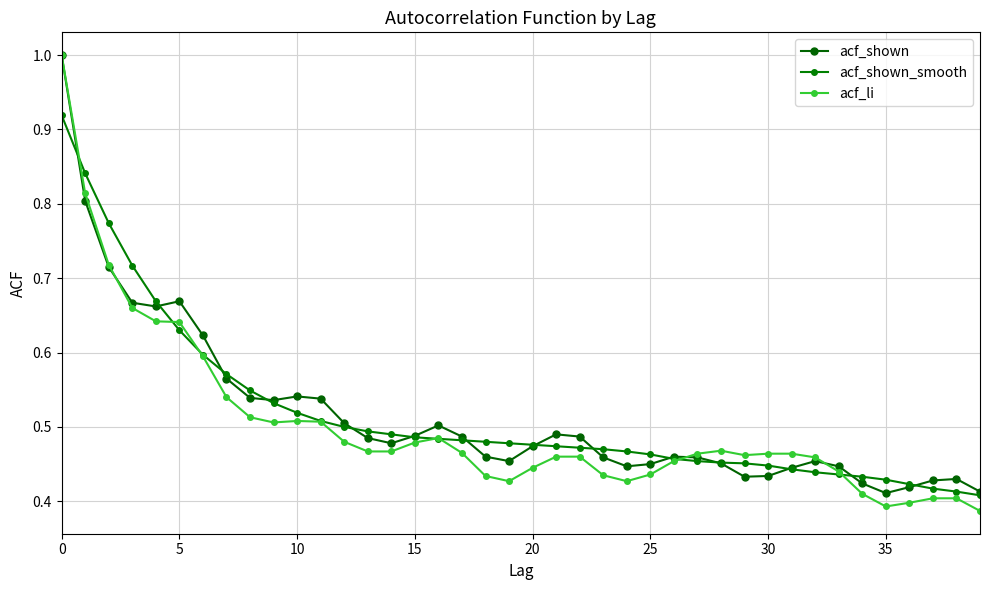

How many lines are shown in the chart?

3